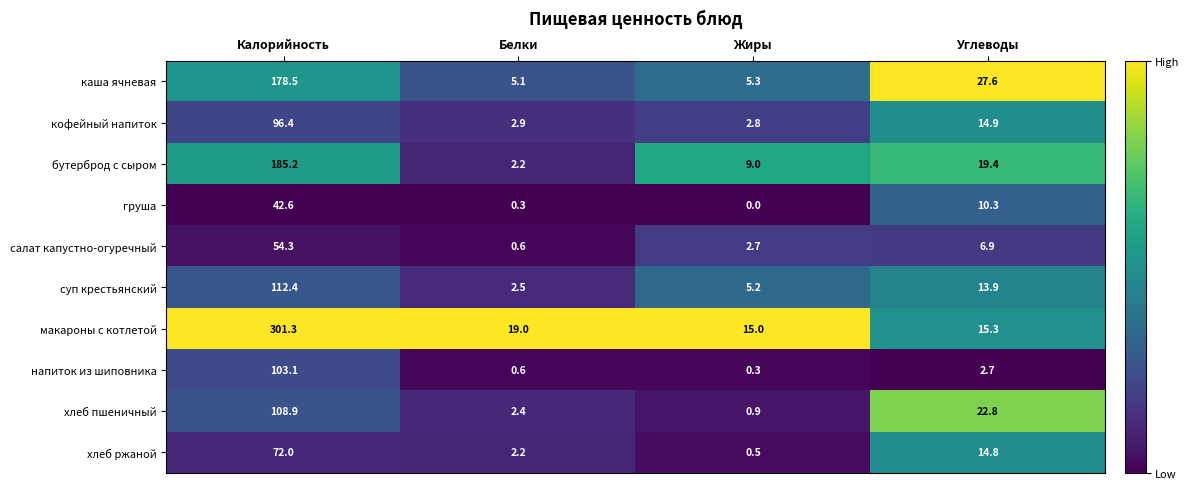

Rank the series by their maximum value, from lowest to highest.

груша, салат капустно-огуречный, хлеб ржаной, кофейный напиток, напиток из шиповника, хлеб пшеничный, суп крестьянский, каша ячневая, бутерброд с сыром, макароны с котлетой